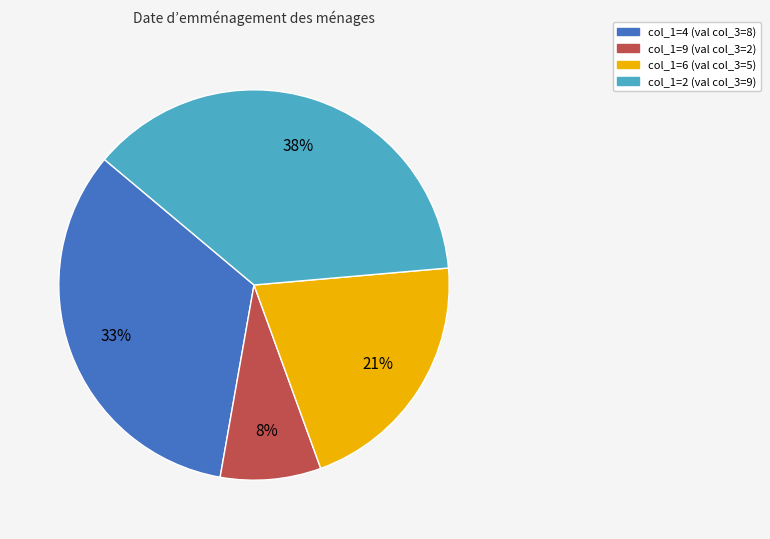

Do col_1=9 and col_1=4 together represent more than half of the pie?

No